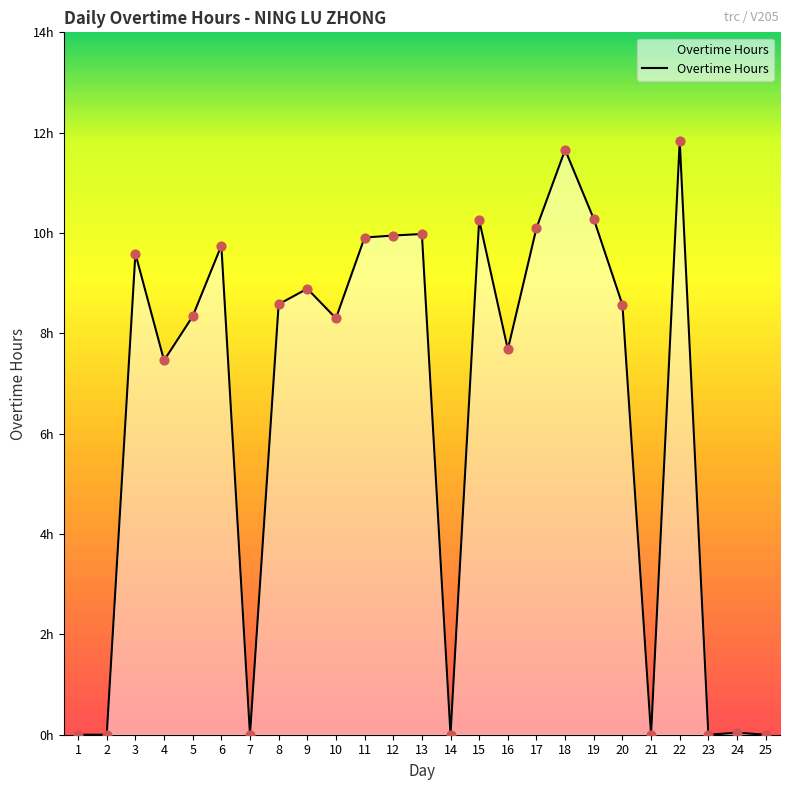

What is the ratio of the value at 17 to the value at 9?

1.1